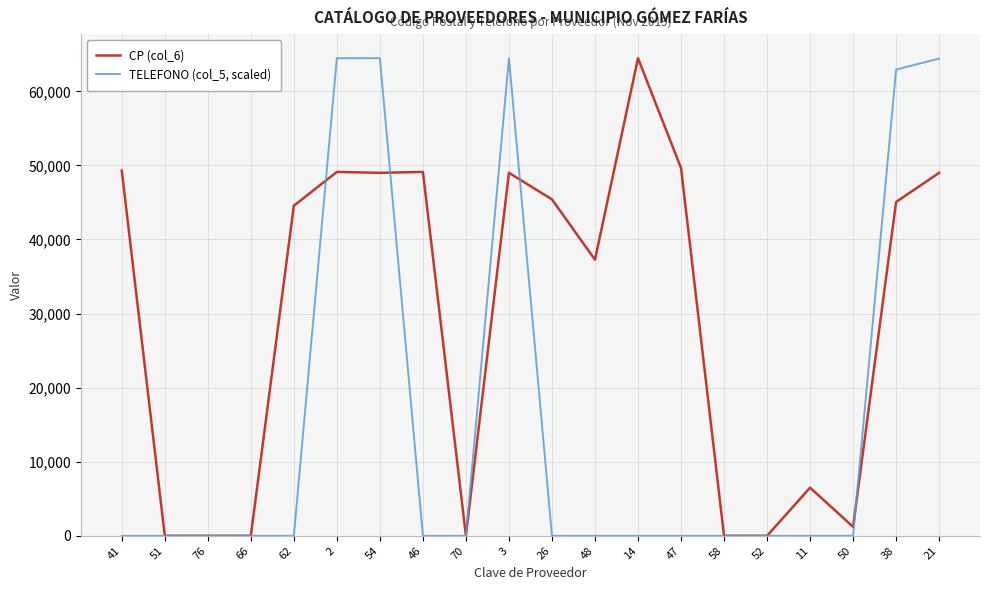

What is the maximum value for TELEFONO (col_5, scaled)?

64480.0